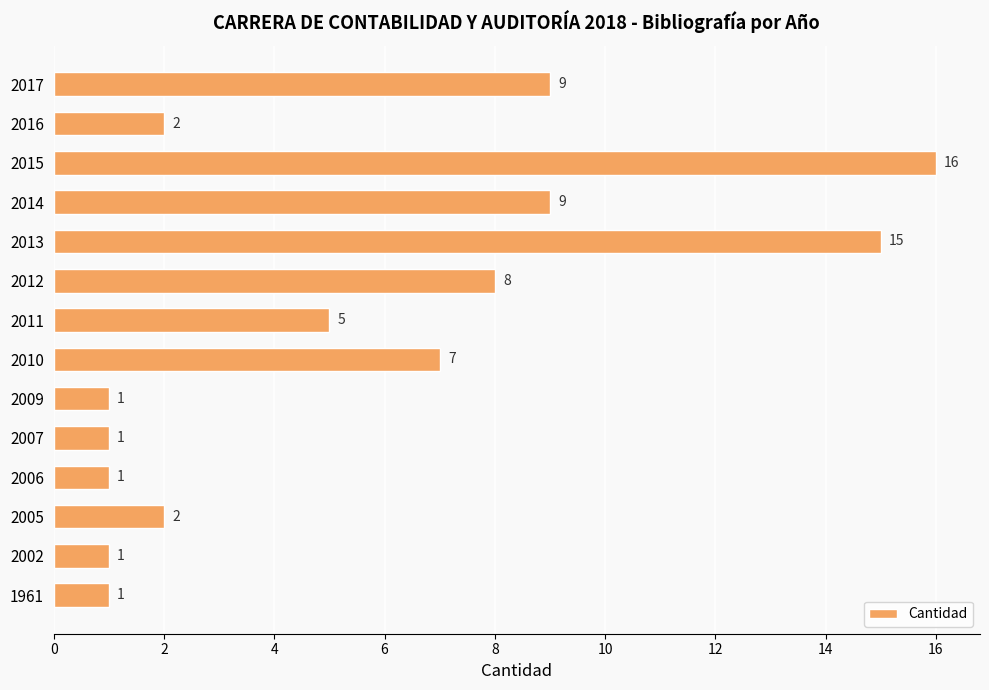

Reading bottom to top, what are all the values shown in this chart?

1	1	2	1	1	1	7	5	8	15	9	16	2	9